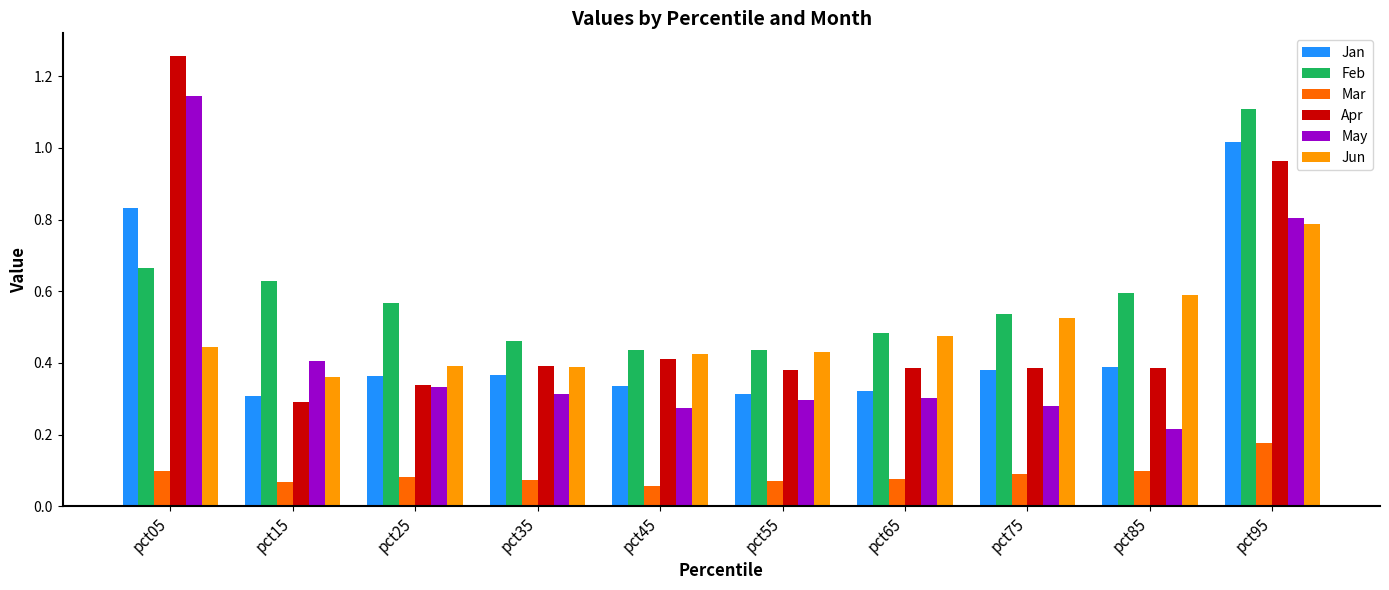

Is the value of Feb at pct85 greater than the value of Mar at pct95?

Yes